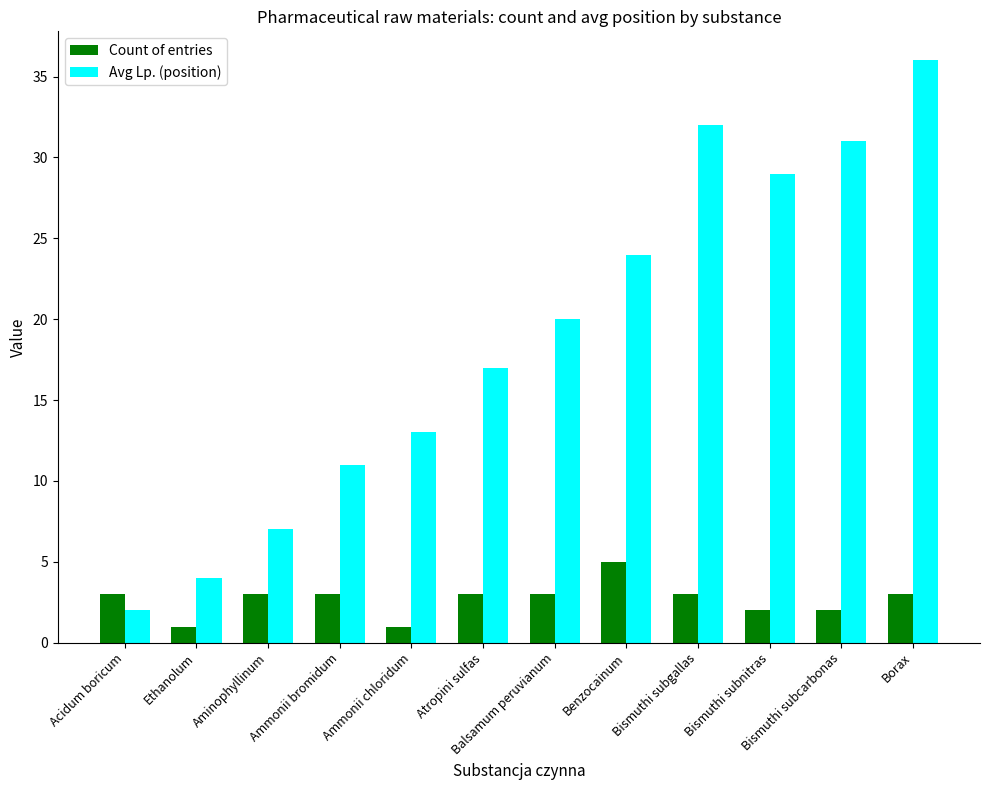

True or false: Avg Lp. (position) has a value of 9 at Bismuthi subcarbonas.

False